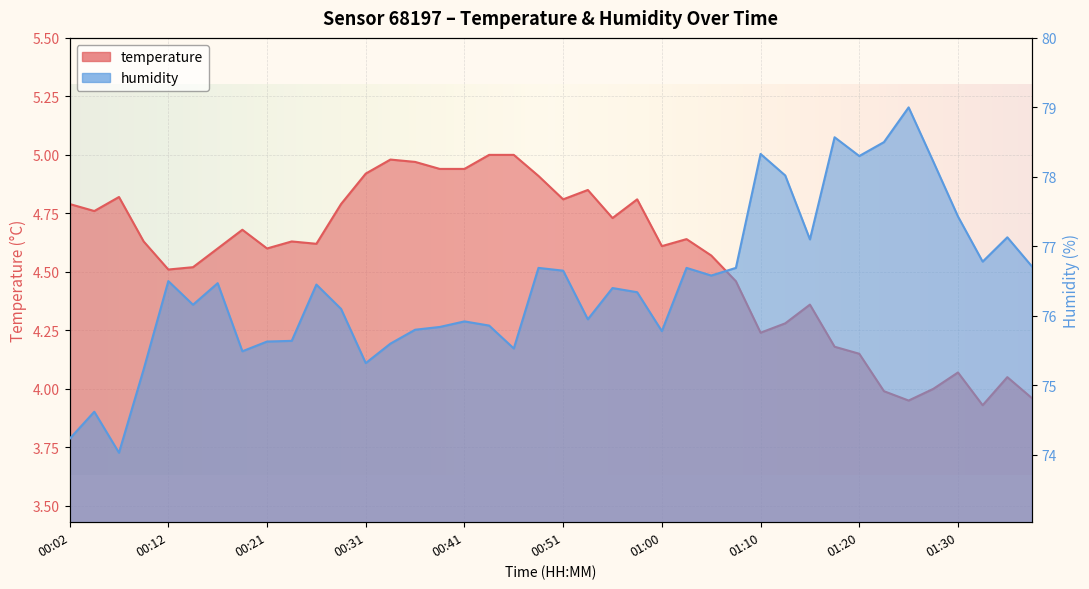

The value of humidity at 00:16 is 76.5. True or false?

True